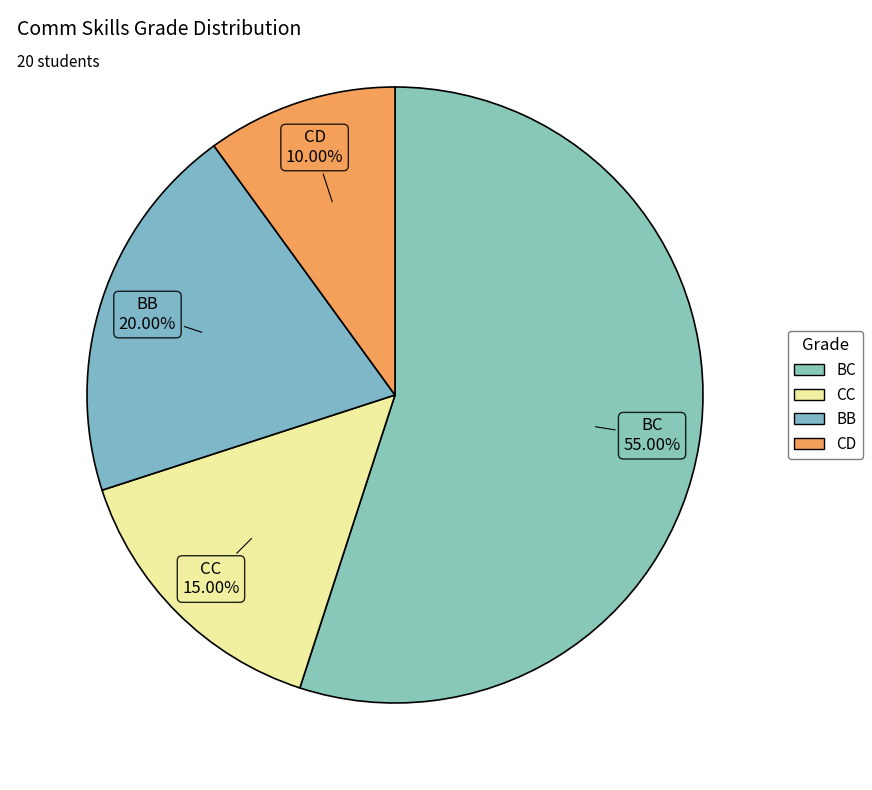

Count the number of slices in the pie.

4